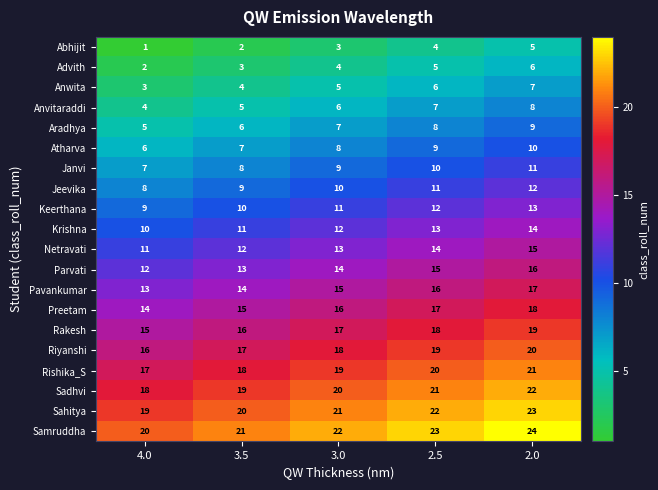

At which category is the sum across all series the highest?

2.0